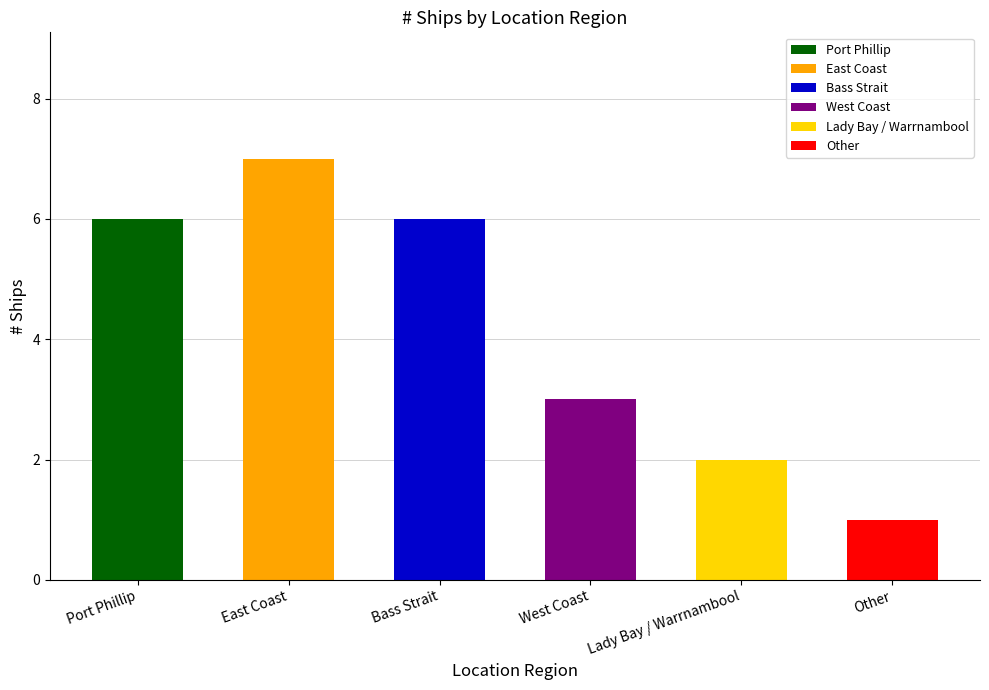

Which label corresponds to the largest value in the chart?

East Coast